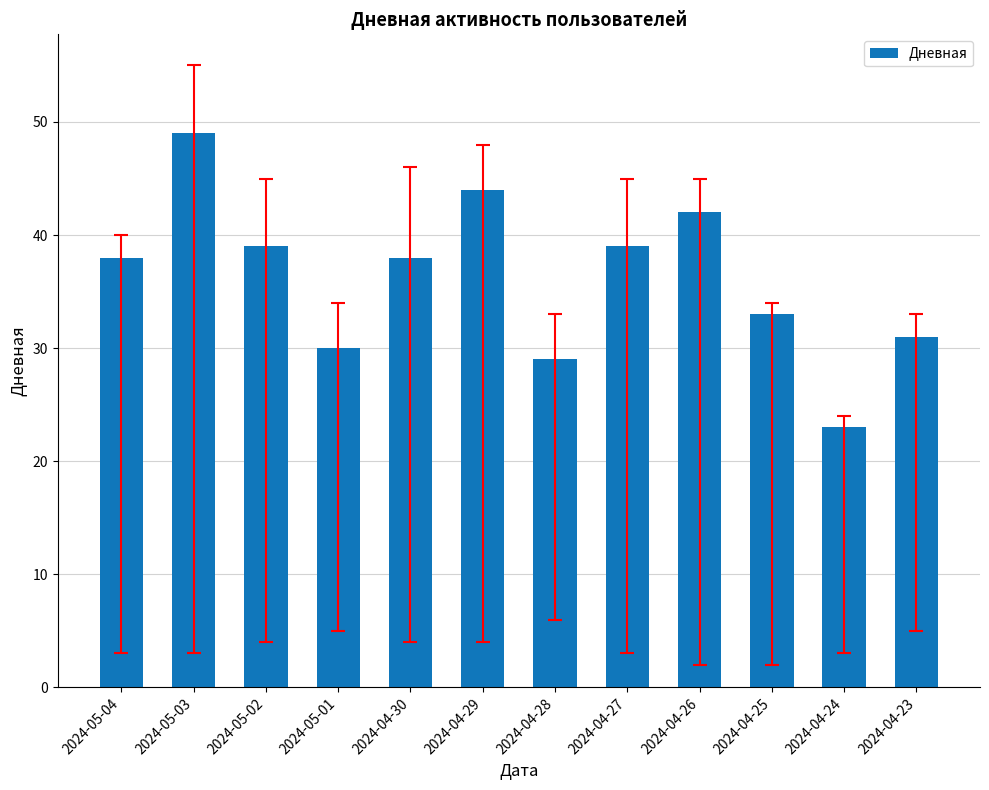

Reading right to left, what are all the values shown in this chart?

2024-04-23=31	2024-04-24=23	2024-04-25=33	2024-04-26=42	2024-04-27=39	2024-04-28=29	2024-04-29=44	2024-04-30=38	2024-05-01=30	2024-05-02=39	2024-05-03=49	2024-05-04=38